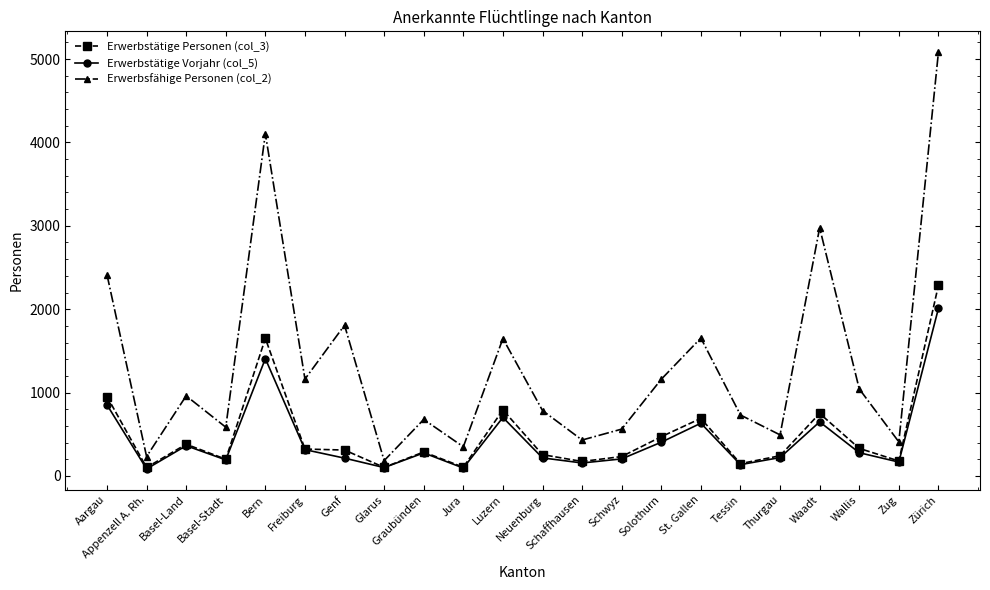

Which category has the highest value across all series?

Zürich